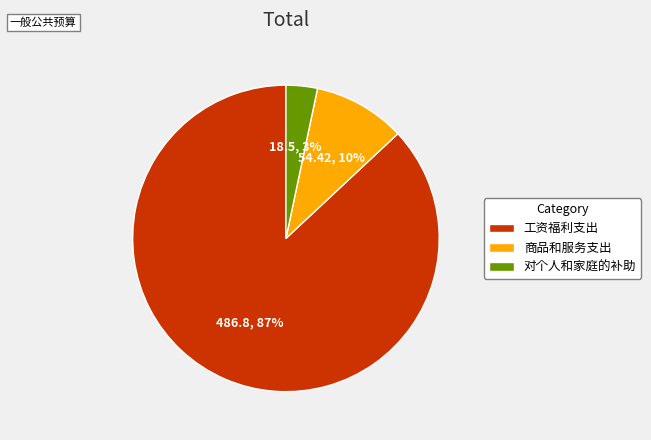

To the nearest percent, what is the combined percentage of 对个人和家庭的补助 and 工资福利支出?

90%